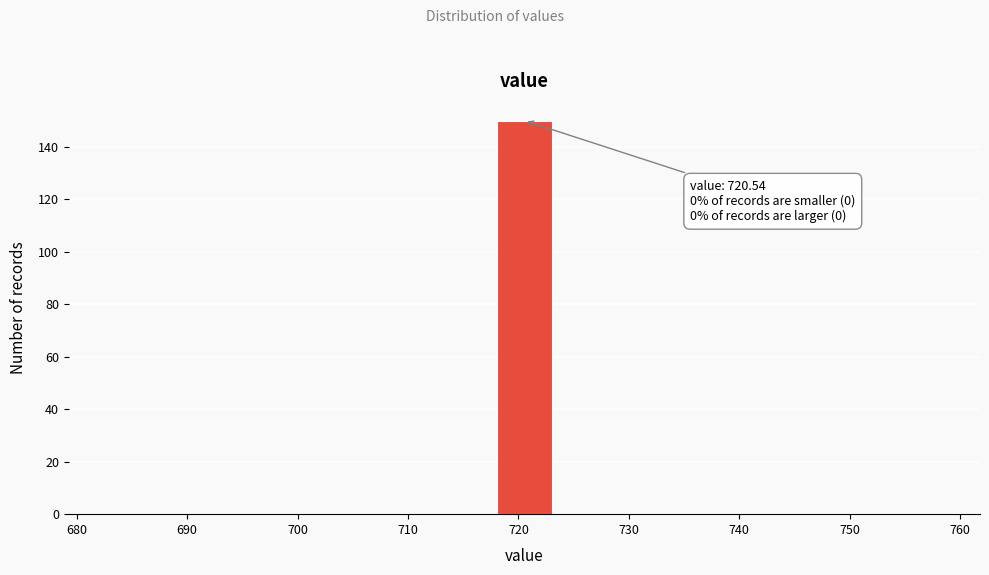

Which range on the x-axis has the tallest bar?

718 to 723